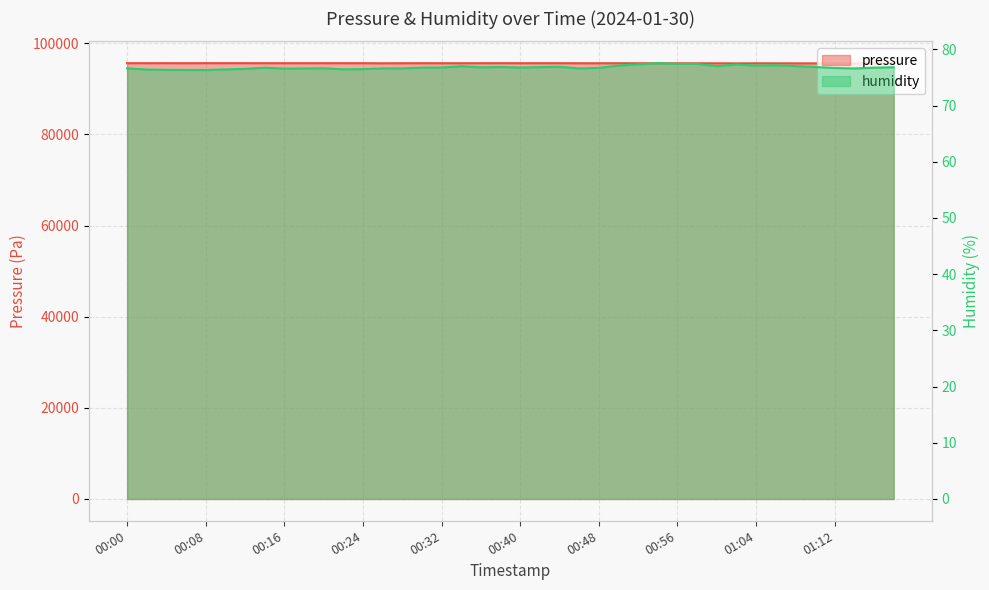

What is the smallest value displayed?

76.3